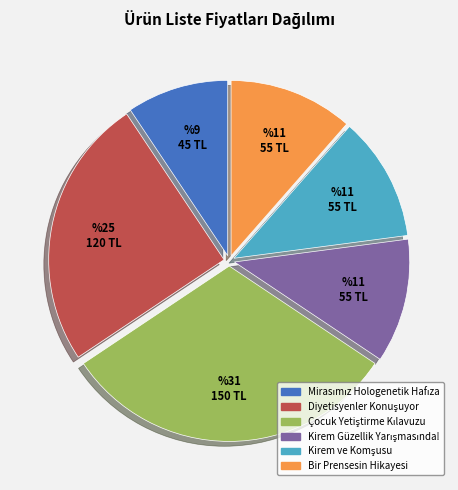

True or false: Bir Prensesin Hikayesi accounts for 2% of the total.

False